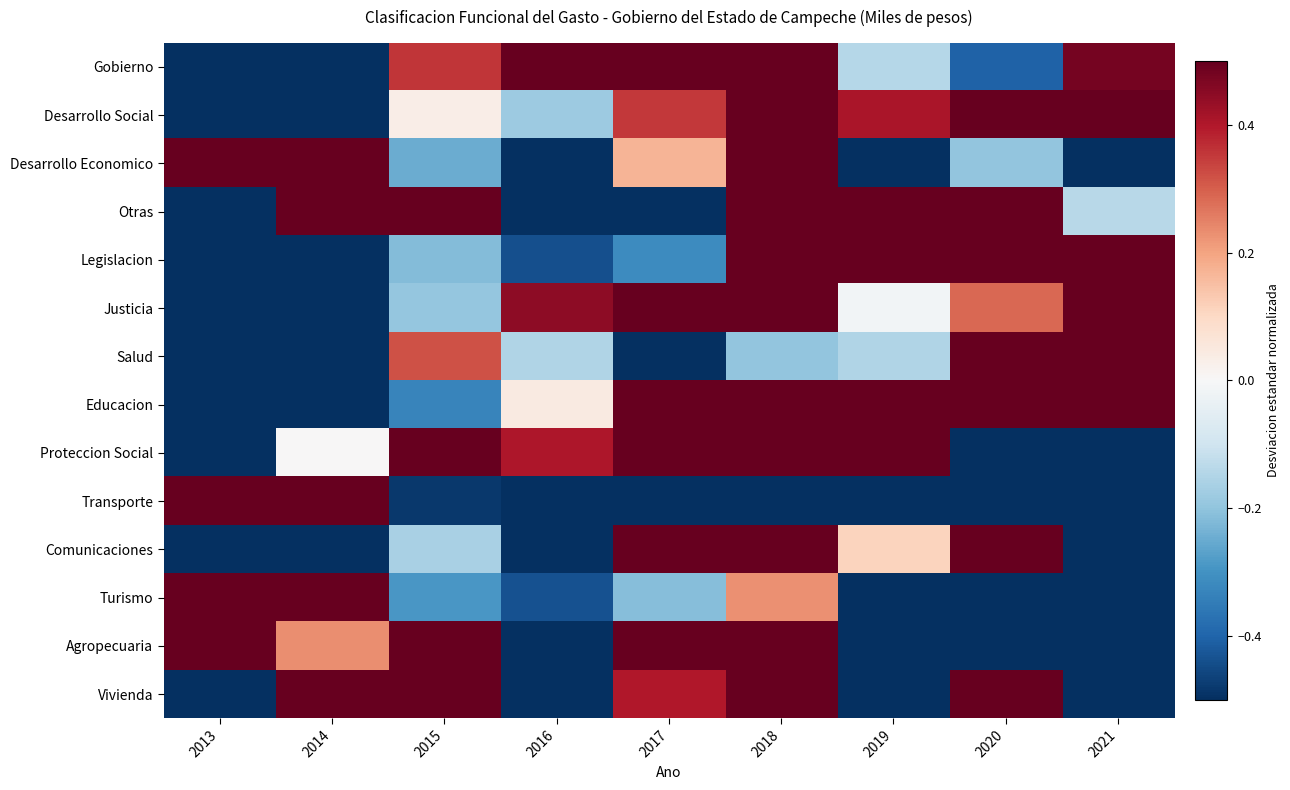

At which category is the sum across all series the highest?

2018